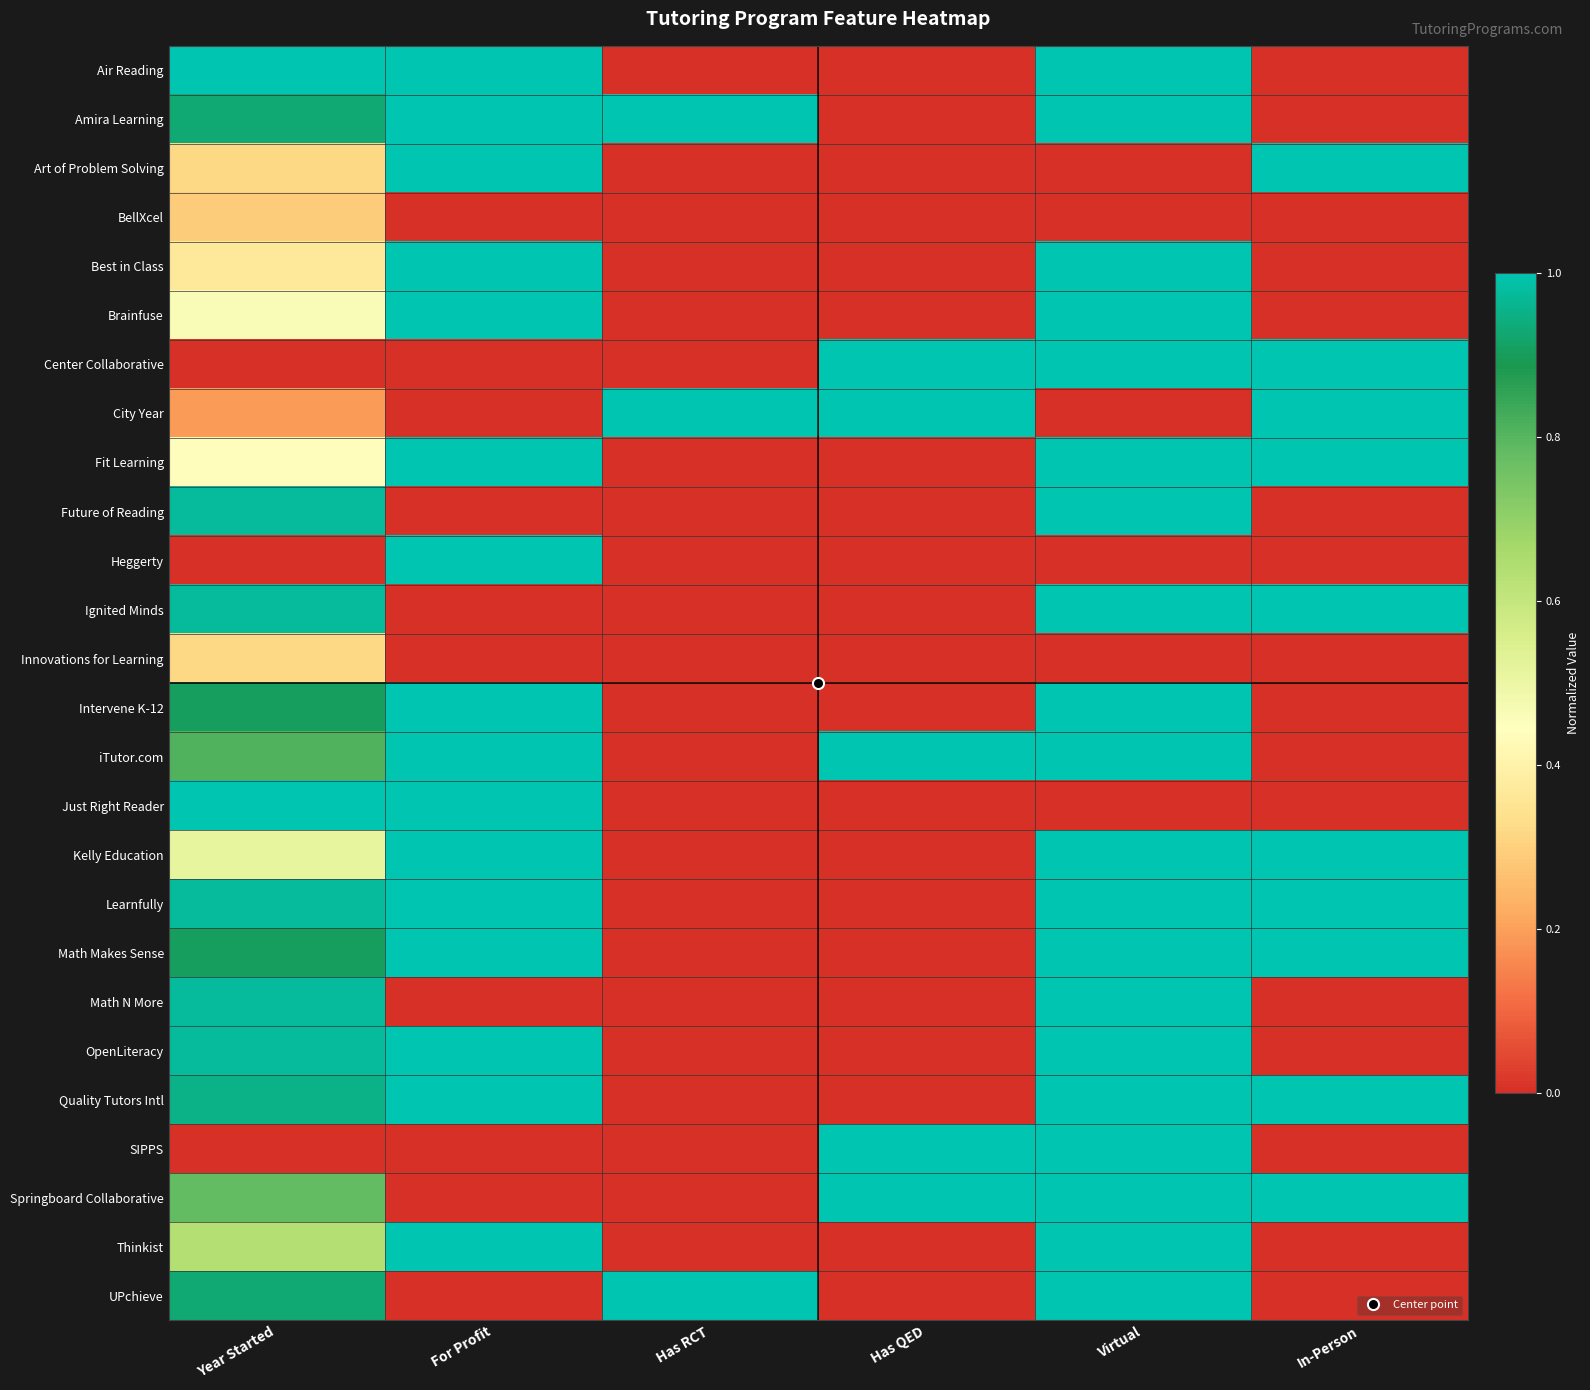

Reading left to right, list all the values displayed in this chart.

Air Reading: Year Started=1.0	For Profit=1.0	Has RCT=0.0	Has QED=0.0	Virtual=1.0	In-Person=0.0
Amira Learning: Year Started=0.9	For Profit=1.0	Has RCT=1.0	Has QED=0.0	Virtual=1.0	In-Person=0.0
Art of Problem Solving: Year Started=0.3	For Profit=1.0	Has RCT=0.0	Has QED=0.0	Virtual=0.0	In-Person=1.0
BellXcel: Year Started=0.3	For Profit=0.0	Has RCT=0.0	Has QED=0.0	Virtual=0.0	In-Person=0.0
Best in Class: Year Started=0.4	For Profit=1.0	Has RCT=0.0	Has QED=0.0	Virtual=1.0	In-Person=0.0
Brainfuse: Year Started=0.5	For Profit=1.0	Has RCT=0.0	Has QED=0.0	Virtual=1.0	In-Person=0.0
Center Collaborative: Year Started=0.0	For Profit=0.0	Has RCT=0.0	Has QED=1.0	Virtual=1.0	In-Person=1.0
City Year: Year Started=0.2	For Profit=0.0	Has RCT=1.0	Has QED=1.0	Virtual=0.0	In-Person=1.0
Fit Learning: Year Started=0.4	For Profit=1.0	Has RCT=0.0	Has QED=0.0	Virtual=1.0	In-Person=1.0
Future of Reading: Year Started=1.0	For Profit=0.0	Has RCT=0.0	Has QED=0.0	Virtual=1.0	In-Person=0.0
Heggerty: Year Started=0.0	For Profit=1.0	Has RCT=0.0	Has QED=0.0	Virtual=0.0	In-Person=0.0
Ignited Minds: Year Started=1.0	For Profit=0.0	Has RCT=0.0	Has QED=0.0	Virtual=1.0	In-Person=1.0
Innovations for Learning: Year Started=0.3	For Profit=0.0	Has RCT=0.0	Has QED=0.0	Virtual=0.0	In-Person=0.0
Intervene K-12: Year Started=0.9	For Profit=1.0	Has RCT=0.0	Has QED=0.0	Virtual=1.0	In-Person=0.0
iTutor.com: Year Started=0.8	For Profit=1.0	Has RCT=0.0	Has QED=1.0	Virtual=1.0	In-Person=0.0
Just Right Reader: Year Started=1.0	For Profit=1.0	Has RCT=0.0	Has QED=0.0	Virtual=0.0	In-Person=0.0
Kelly Education: Year Started=0.5	For Profit=1.0	Has RCT=0.0	Has QED=0.0	Virtual=1.0	In-Person=1.0
Learnfully: Year Started=1.0	For Profit=1.0	Has RCT=0.0	Has QED=0.0	Virtual=1.0	In-Person=1.0
Math Makes Sense: Year Started=0.9	For Profit=1.0	Has RCT=0.0	Has QED=0.0	Virtual=1.0	In-Person=1.0
Math N More: Year Started=1.0	For Profit=0.0	Has RCT=0.0	Has QED=0.0	Virtual=1.0	In-Person=0.0
OpenLiteracy: Year Started=1.0	For Profit=1.0	Has RCT=0.0	Has QED=0.0	Virtual=1.0	In-Person=0.0
Quality Tutors Intl: Year Started=1.0	For Profit=1.0	Has RCT=0.0	Has QED=0.0	Virtual=1.0	In-Person=1.0
SIPPS: Year Started=0.0	For Profit=0.0	Has RCT=0.0	Has QED=1.0	Virtual=1.0	In-Person=0.0
Springboard Collaborative: Year Started=0.8	For Profit=0.0	Has RCT=0.0	Has QED=1.0	Virtual=1.0	In-Person=1.0
Thinkist: Year Started=0.6	For Profit=1.0	Has RCT=0.0	Has QED=0.0	Virtual=1.0	In-Person=0.0
UPchieve: Year Started=0.9	For Profit=0.0	Has RCT=1.0	Has QED=0.0	Virtual=1.0	In-Person=0.0